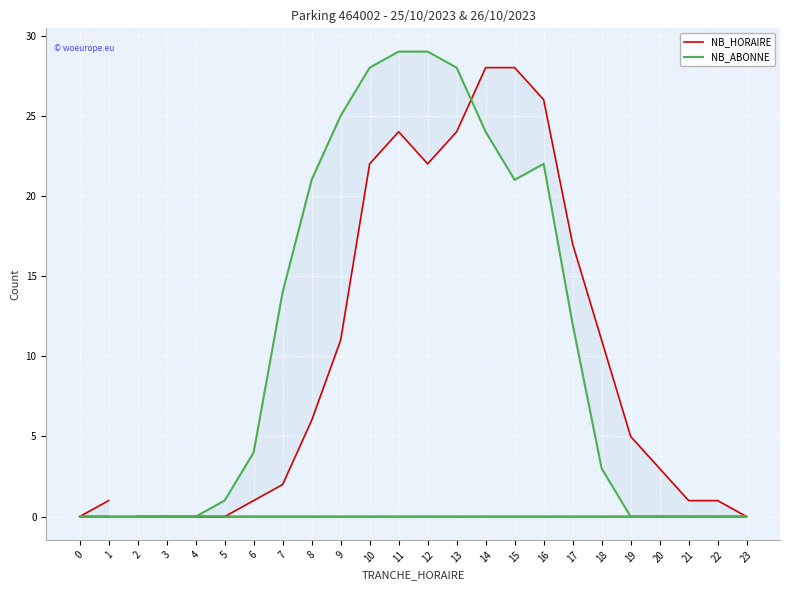

Reading left to right, transcribe all the data shown in this chart.

NB_HORAIRE: 2=0	3=0	4=0	5=0	6=1	7=2	8=6	9=11	10=22	11=24	12=22	13=24	14=28	15=28	16=26	17=17	18=11	19=5	20=3	21=1	22=1	23=0	0=0	1=1
NB_ABONNE: 2=0	3=0	4=0	5=1	6=4	7=14	8=21	9=25	10=28	11=29	12=29	13=28	14=24	15=21	16=22	17=12	18=3	19=0	20=0	21=0	22=0	23=0	0=0	1=0